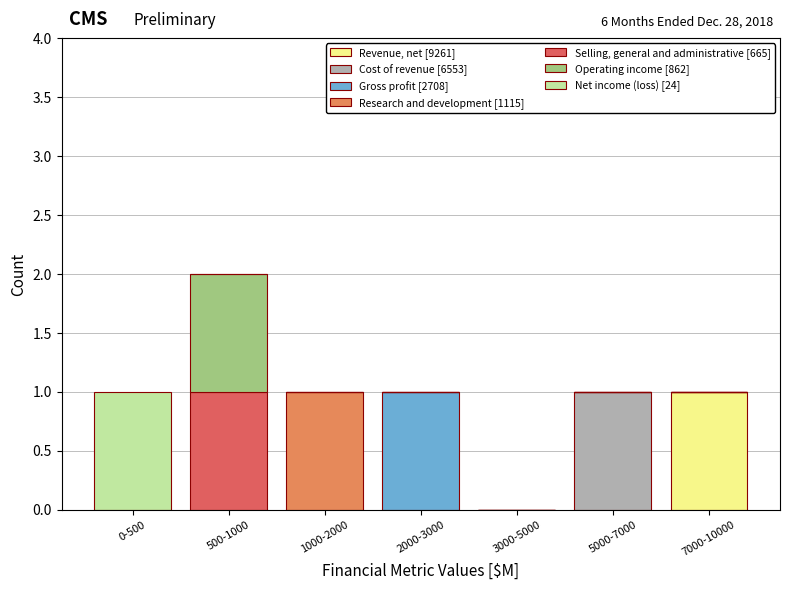

At which category is the sum across all series the highest?

500-1000